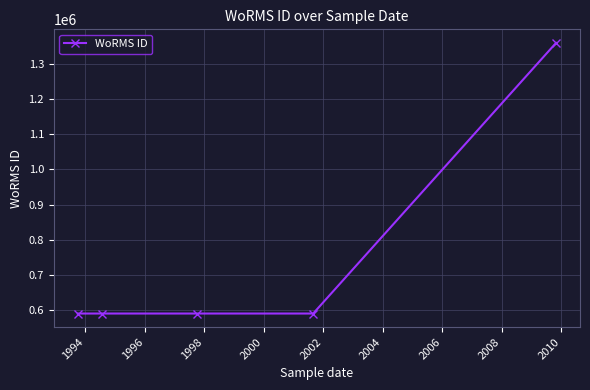

What is the value of the 1st point from the left?

590433